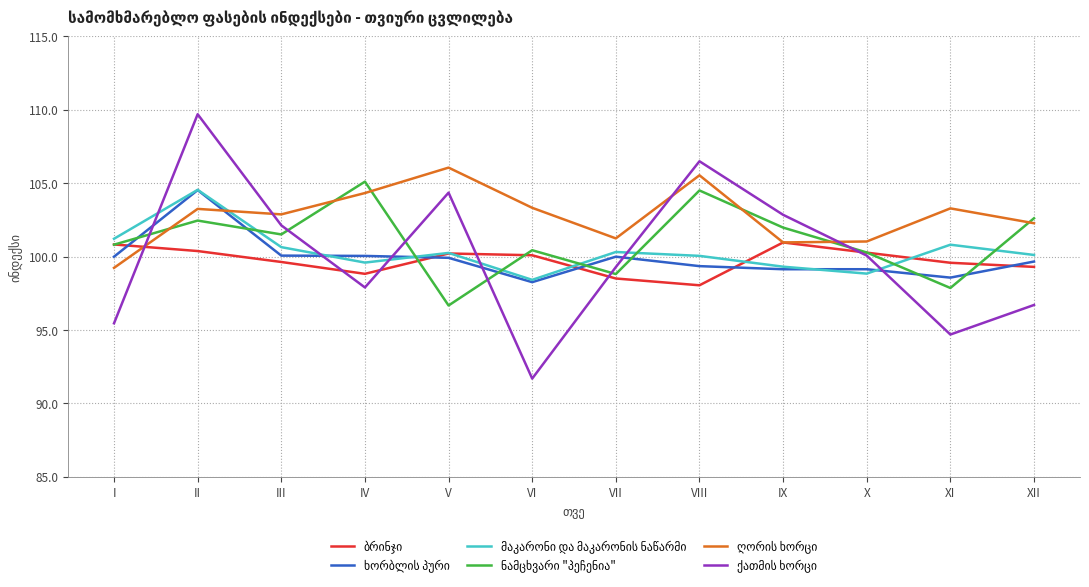

Which category has the lowest value across all series?

VI